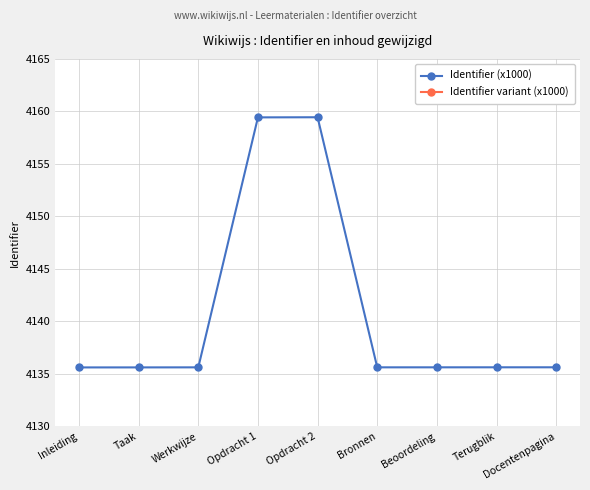

Reading left to right, what are all the values shown in this chart?

Identifier (x1000): 4135.6	4135.6	4135.6	4159.4	4159.4	4135.6	4135.6	4135.6	4135.6
Identifier variant (x1000): 4053.4	4053.4	4053.4	4076.7	4076.8	4053.4	4053.4	4053.4	4053.4